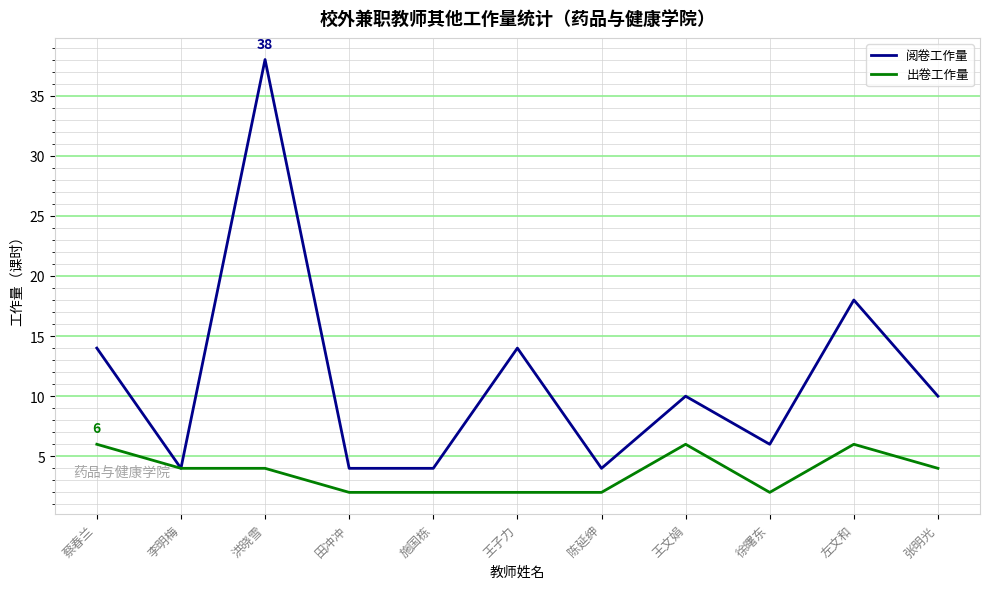

Is the value of 出卷工作量 at 洪晓雪 greater than the value of 阅卷工作量 at 蔡春兰?

No